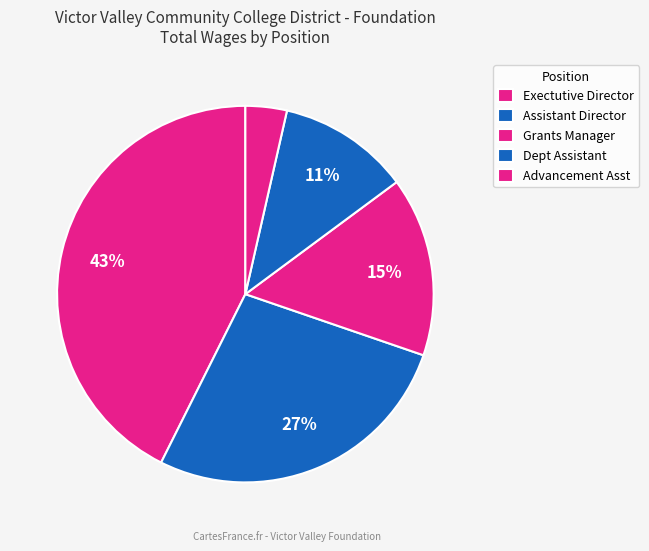

What percentage do Advancement Asst and Exectutive Director together represent?

46.2%